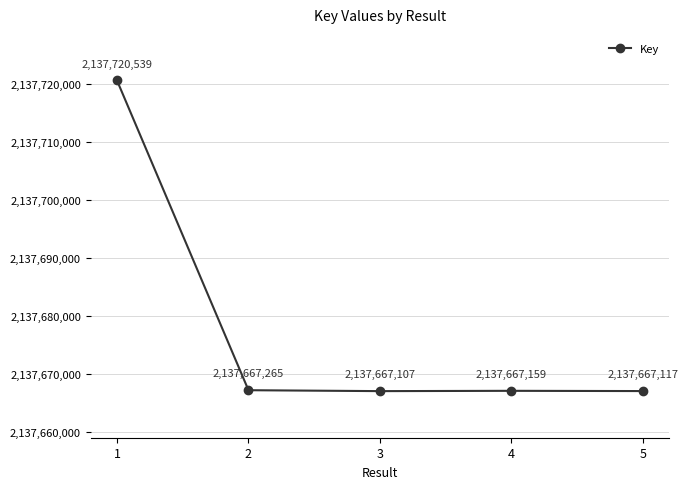

What is the greatest value displayed?

2137720539